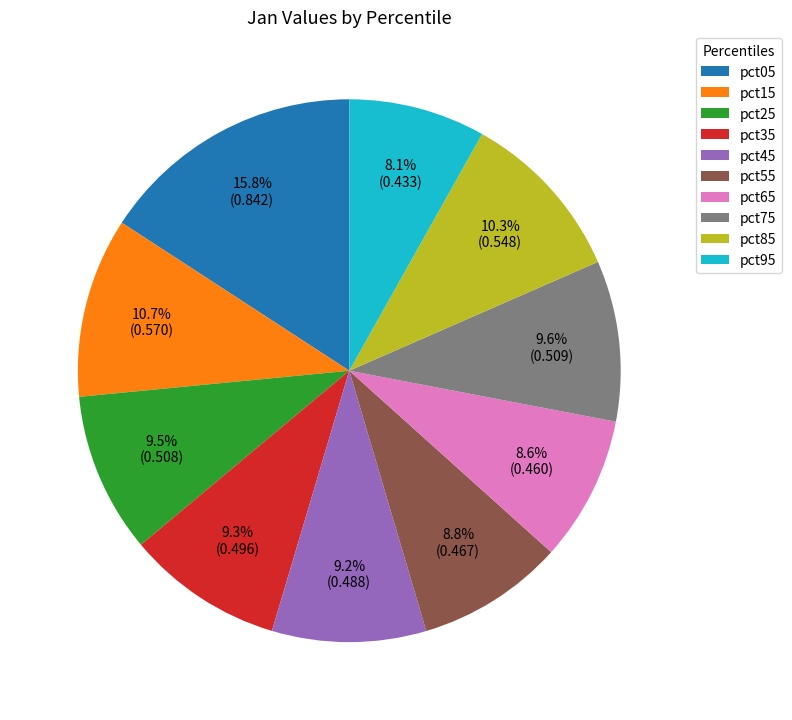

Which slice is the smallest?

pct95